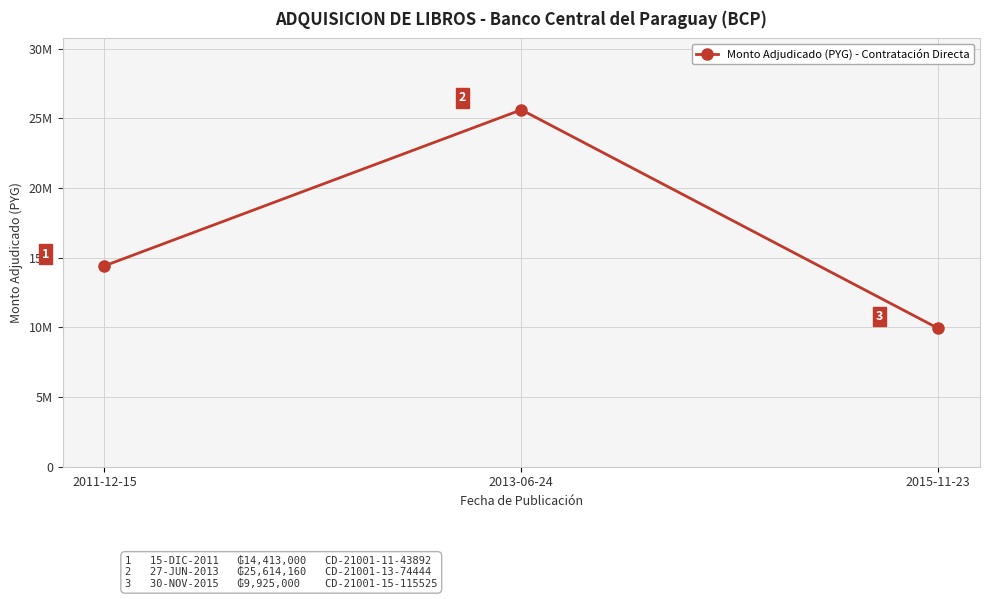

Is this an area chart (filled region under the line)?

No